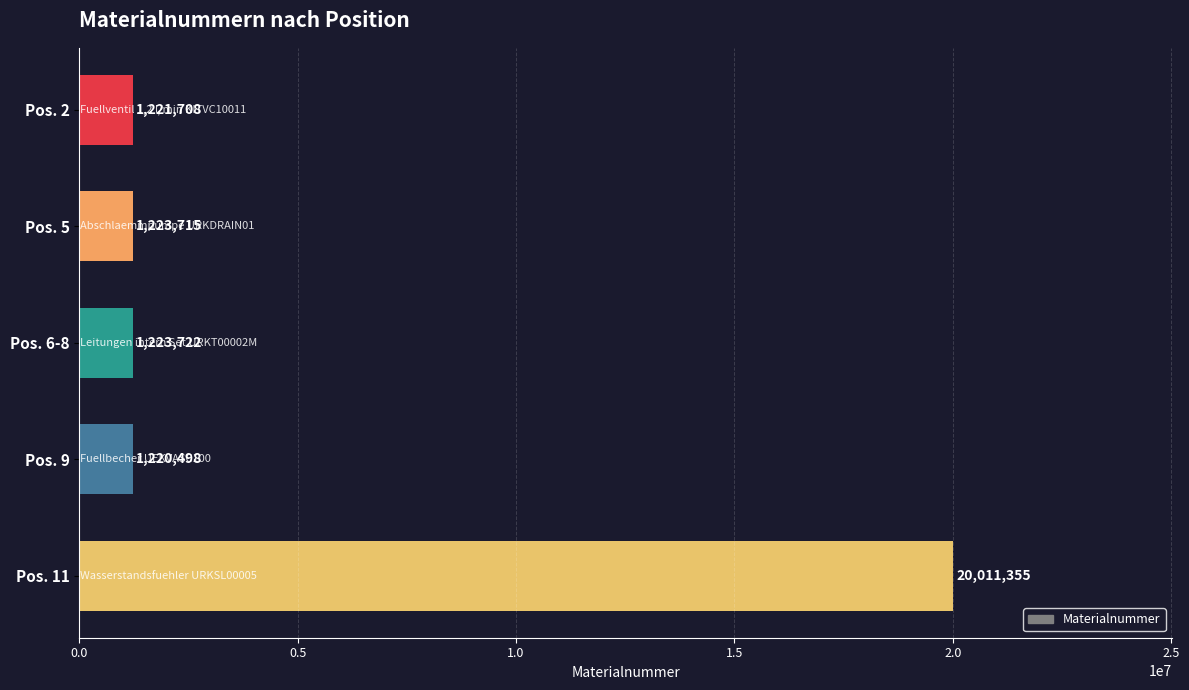

What is the label of the 1st bar from the bottom?

Pos. 11